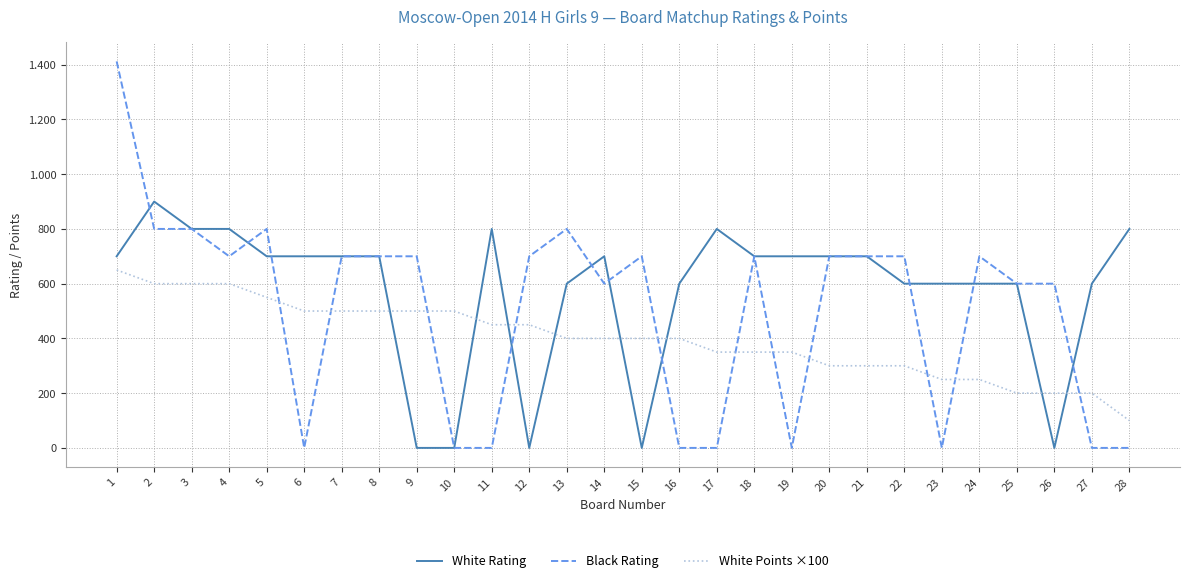

True or false: White Points ×100 and Black Rating intersect in this chart.

True